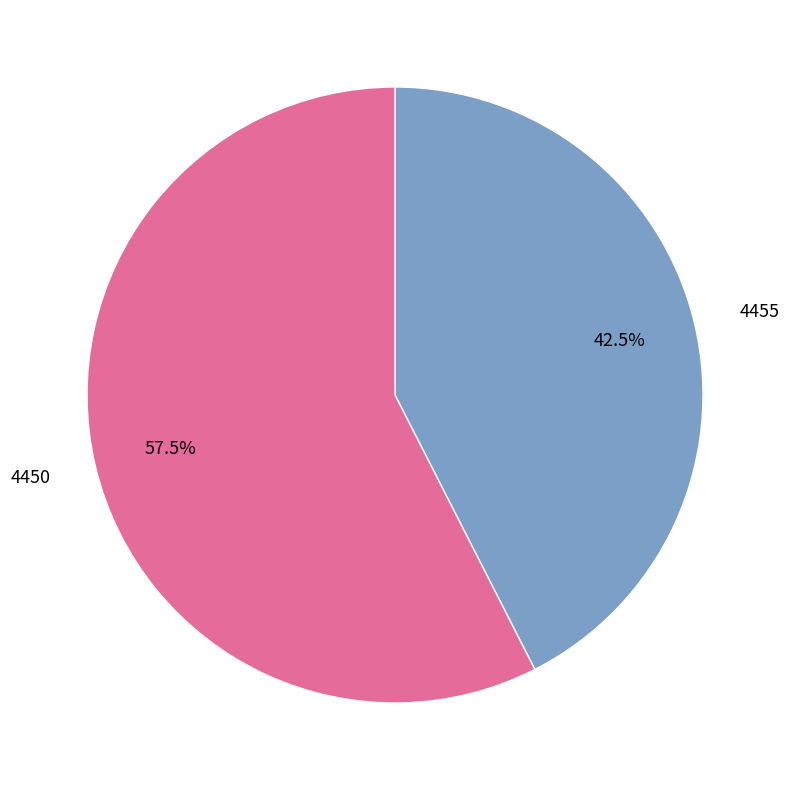

How many slices are in this pie chart?

2